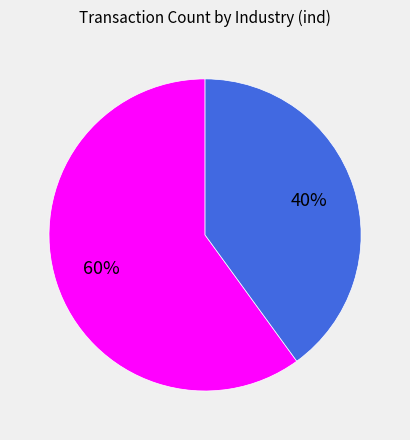

Is there a majority slice in this chart?

Yes